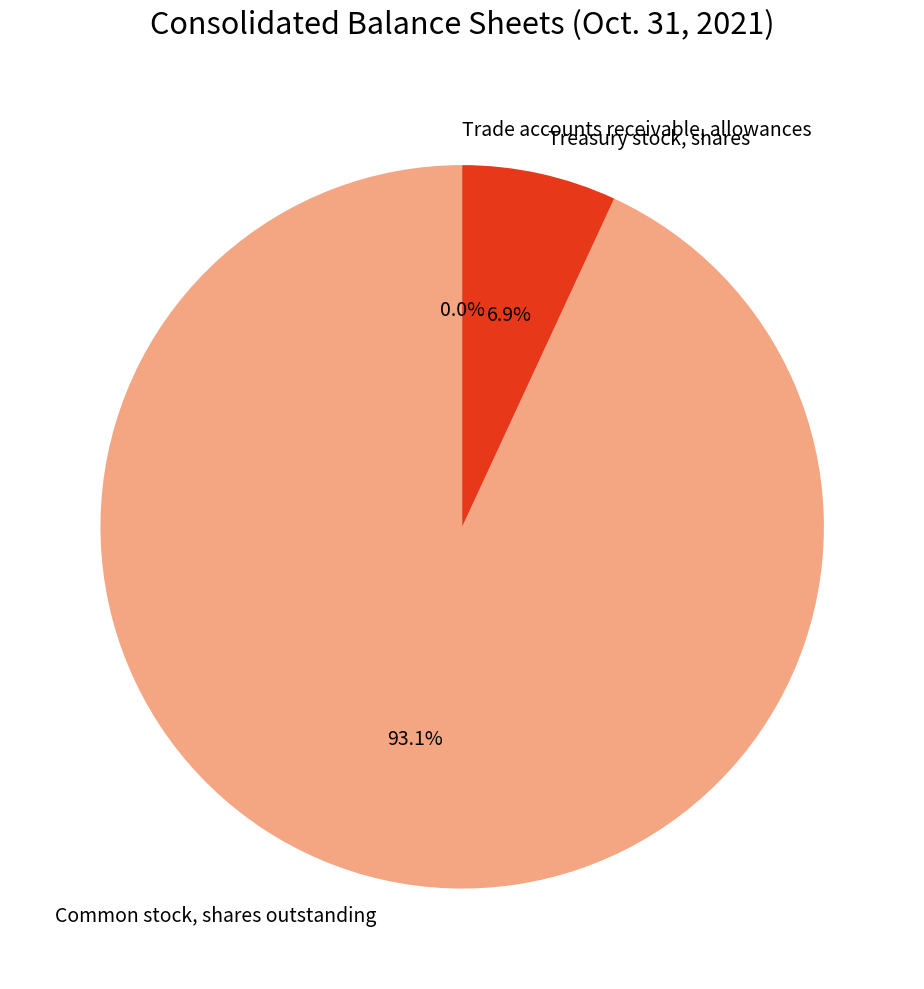

What percentage is the Common stock, shares outstanding slice, to the nearest percent?

93%